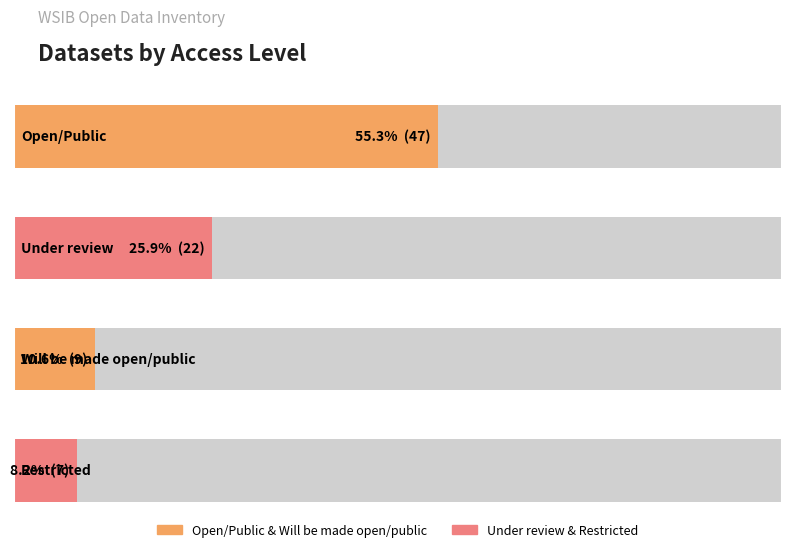

At which label does the data first exceed 22?

Open/Public